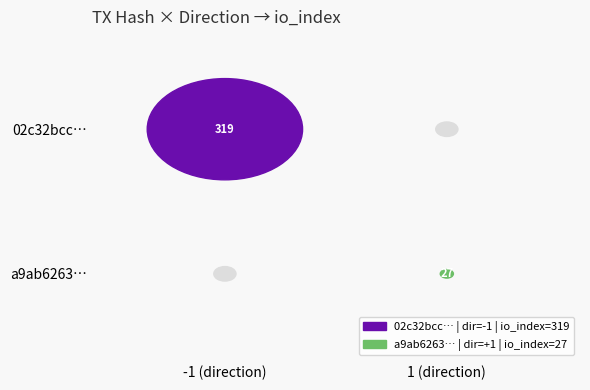

Which series has the widest spread of values?

02c32bccf5797b3749e3d5a7d45115f331f67df